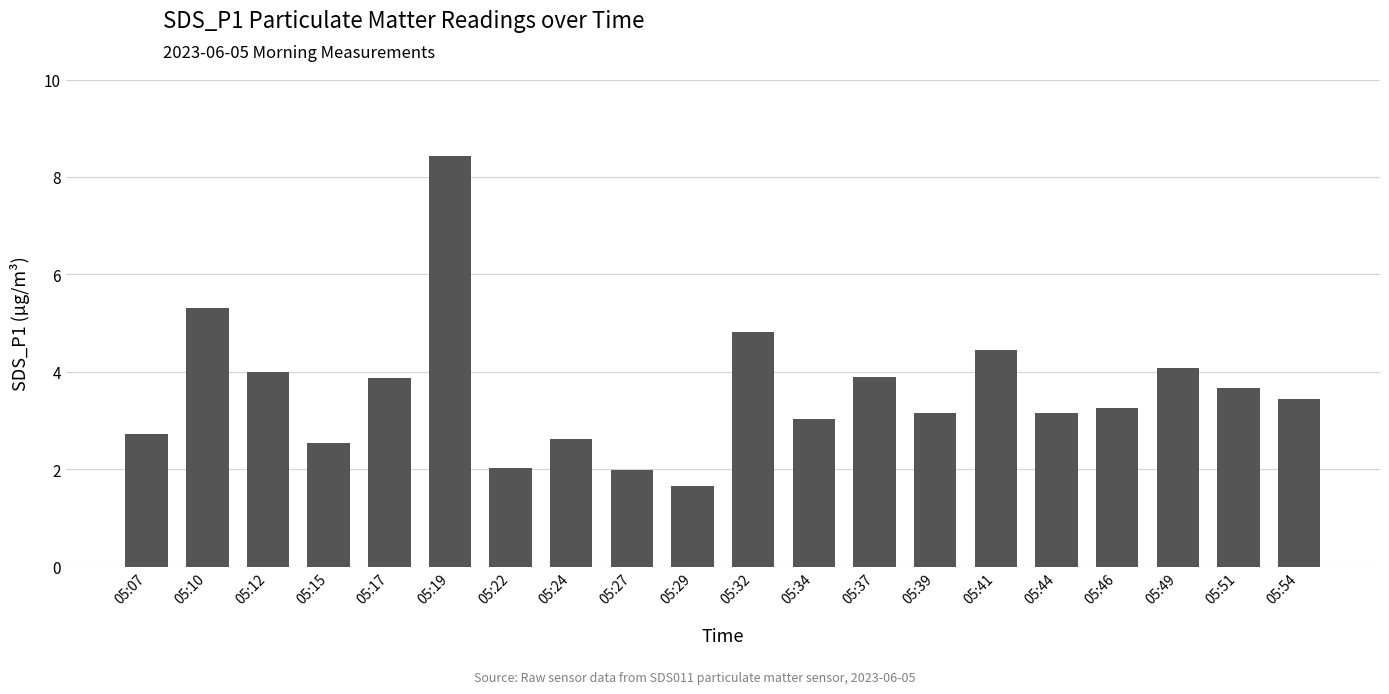

At which category does the chart reach its minimum across all series?

05:29